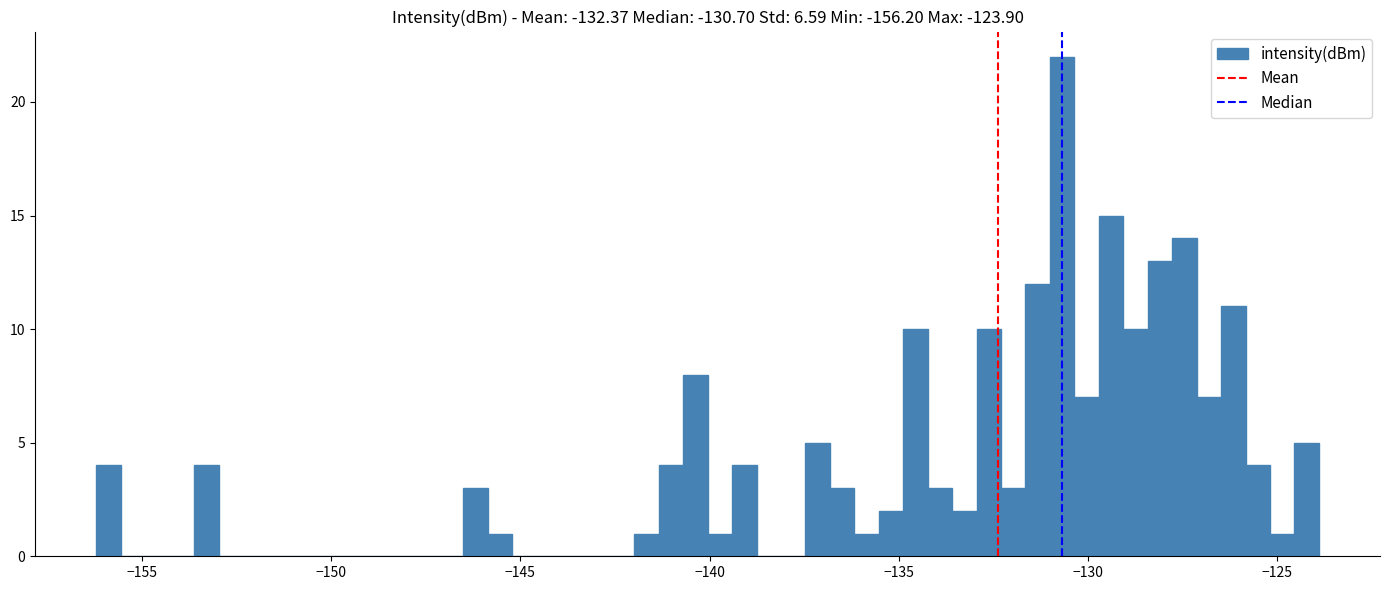

Around what value on the x-axis is the tallest bar? Give the approximate position of its centre, as read against the axis.

-130.5